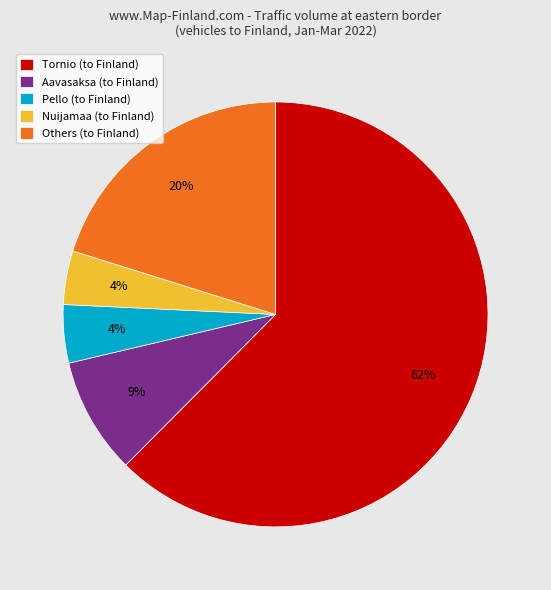

Which has a higher value, Aavasaksa (to Finland) or Nuijamaa (to Finland)?

Aavasaksa (to Finland)